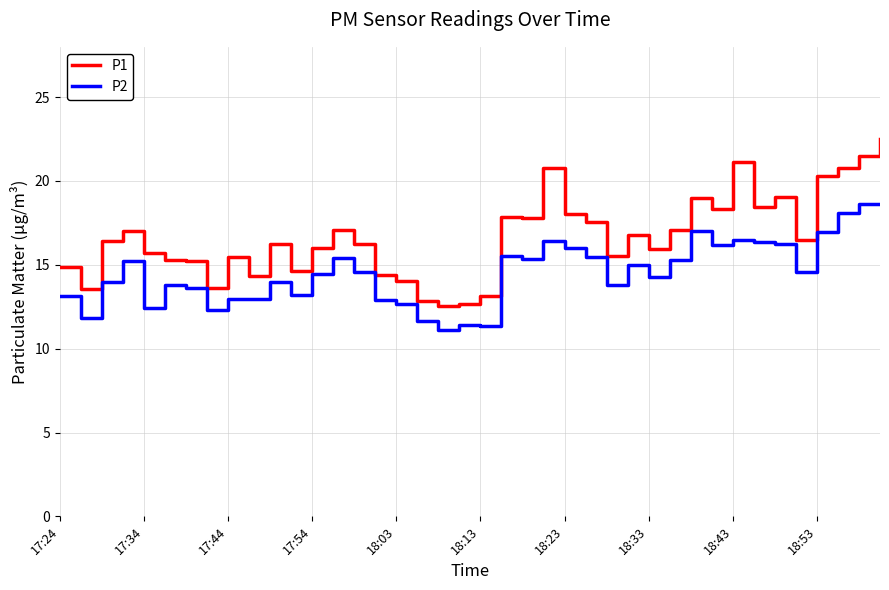

List the series in order of their peak value, highest first.

P1, P2